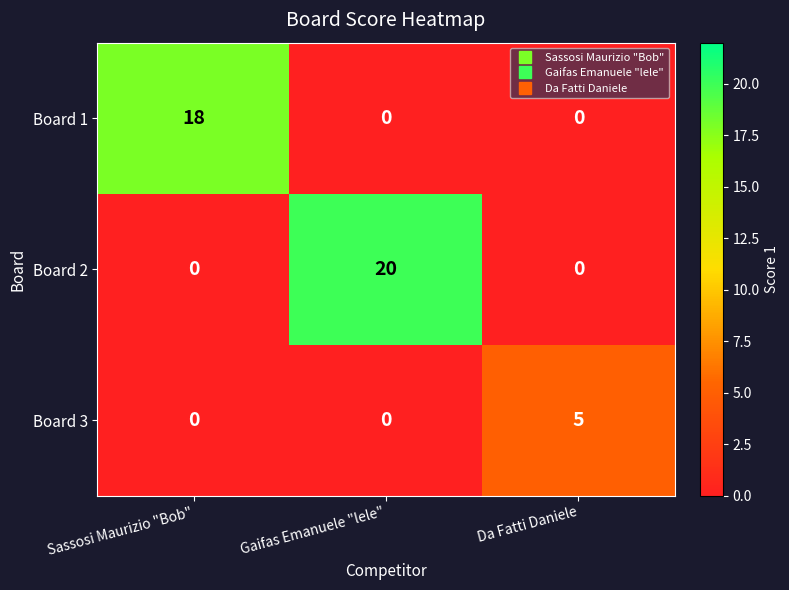

Reading left to right, extract all data points from this chart.

Board 1: Sassosi Maurizio "Bob"=18	Gaifas Emanuele "lele"=0	Da Fatti Daniele=0
Board 2: Sassosi Maurizio "Bob"=0	Gaifas Emanuele "lele"=20	Da Fatti Daniele=0
Board 3: Sassosi Maurizio "Bob"=0	Gaifas Emanuele "lele"=0	Da Fatti Daniele=5